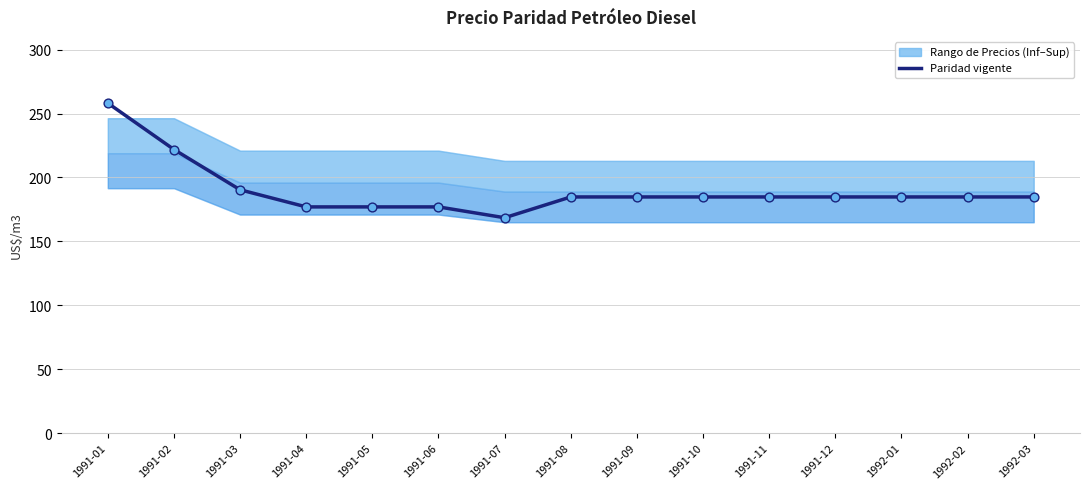

What is the change in value from 1991-02 to 1991-07?

-53.4